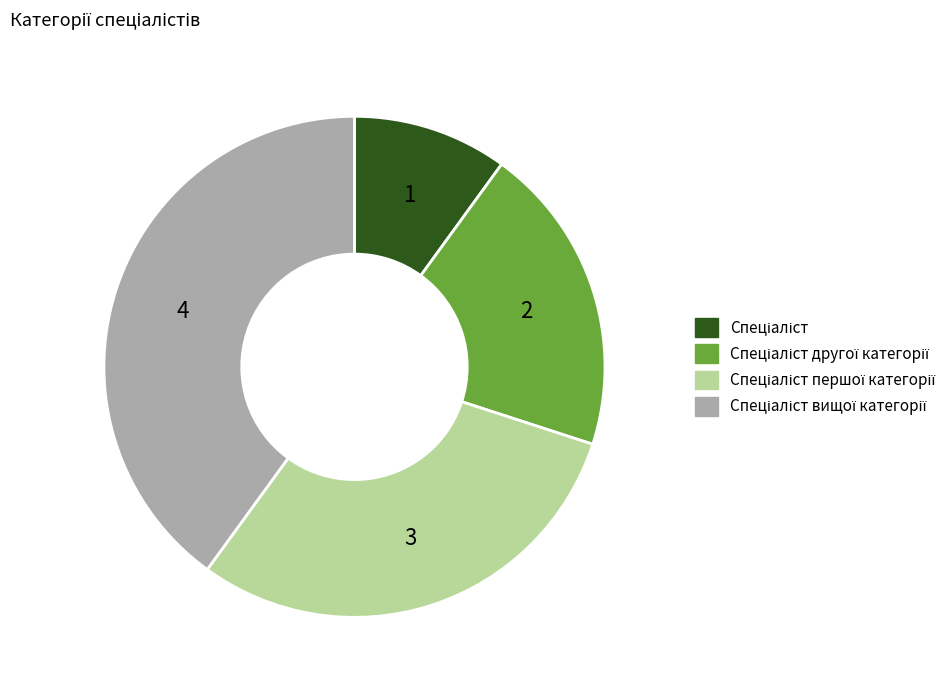

Does any single category account for the majority?

No